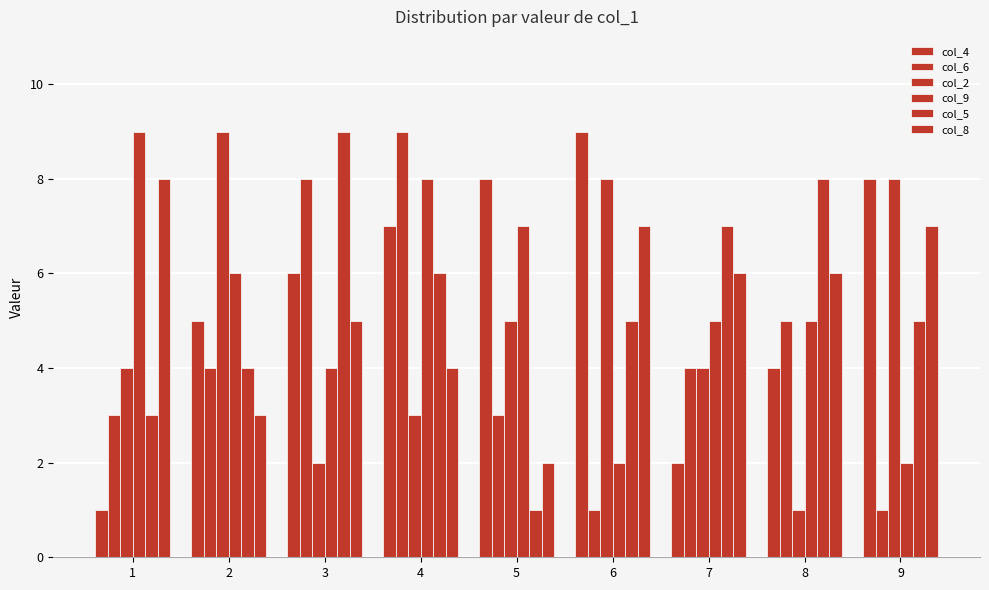

How many bars are there in each group?

6